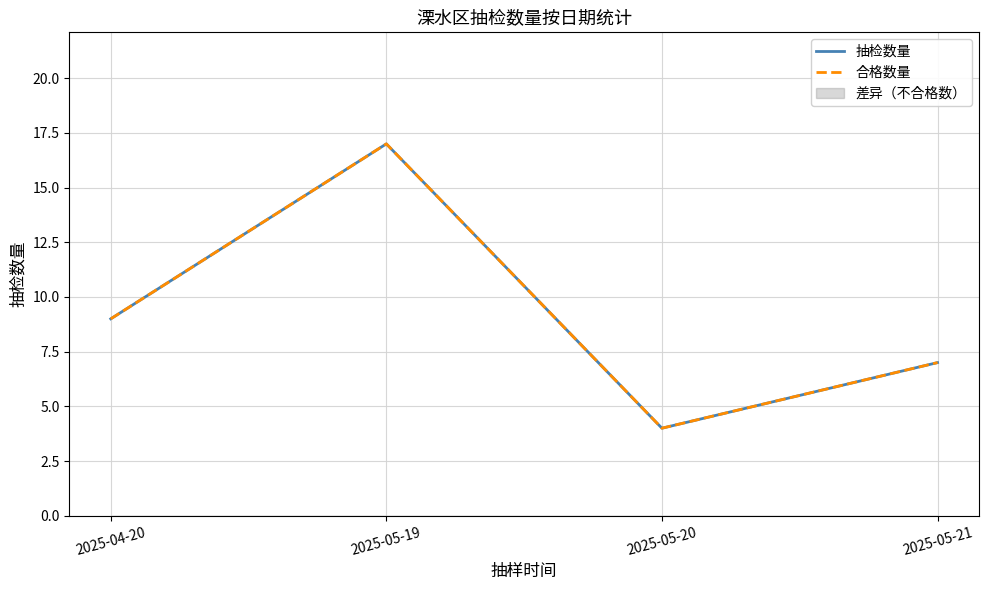

At which label is 抽检数量 closest to 10?

2025-04-20